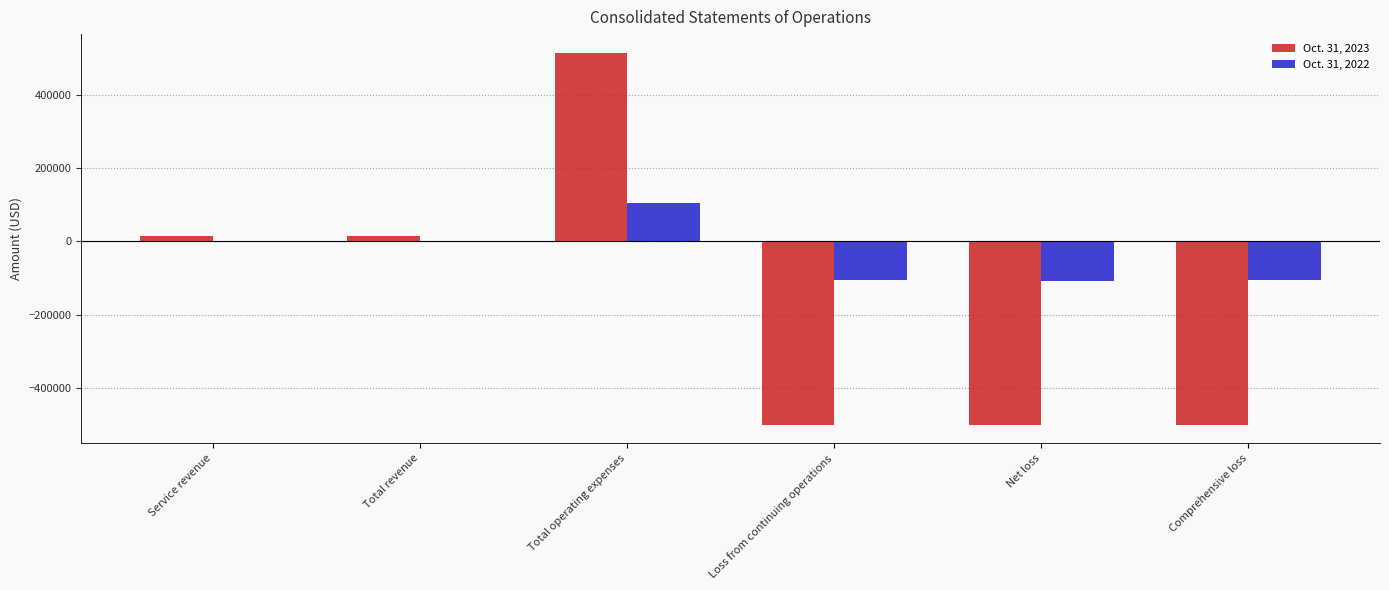

What is the sum of all Oct. 31, 2023 values?

-958705